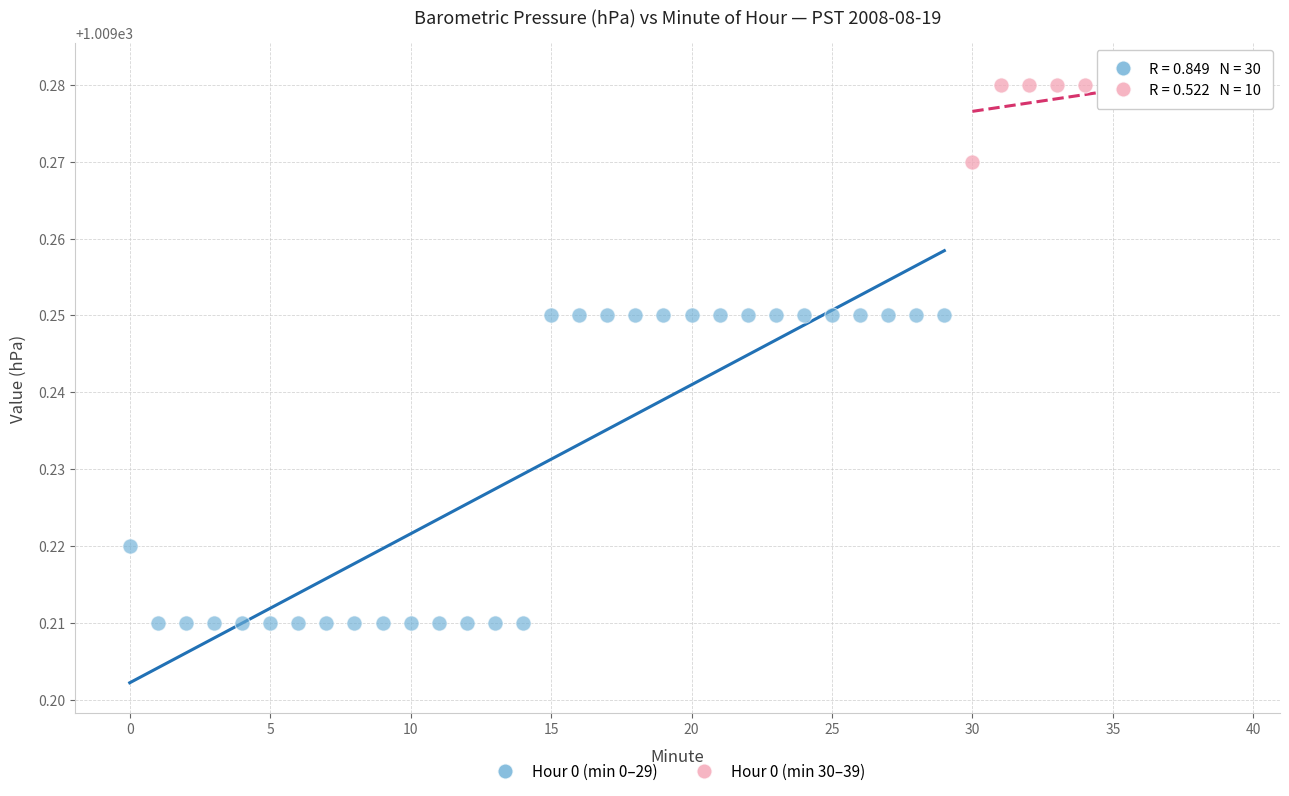

Which series contains the highest Y value?

Hour 0 (min 30–39)